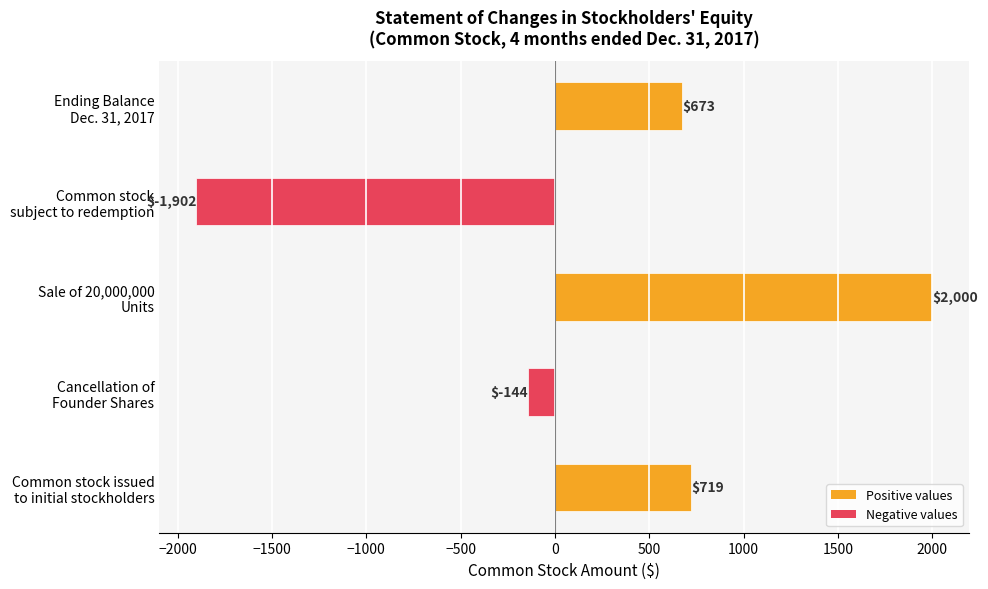

What is the average value?

269